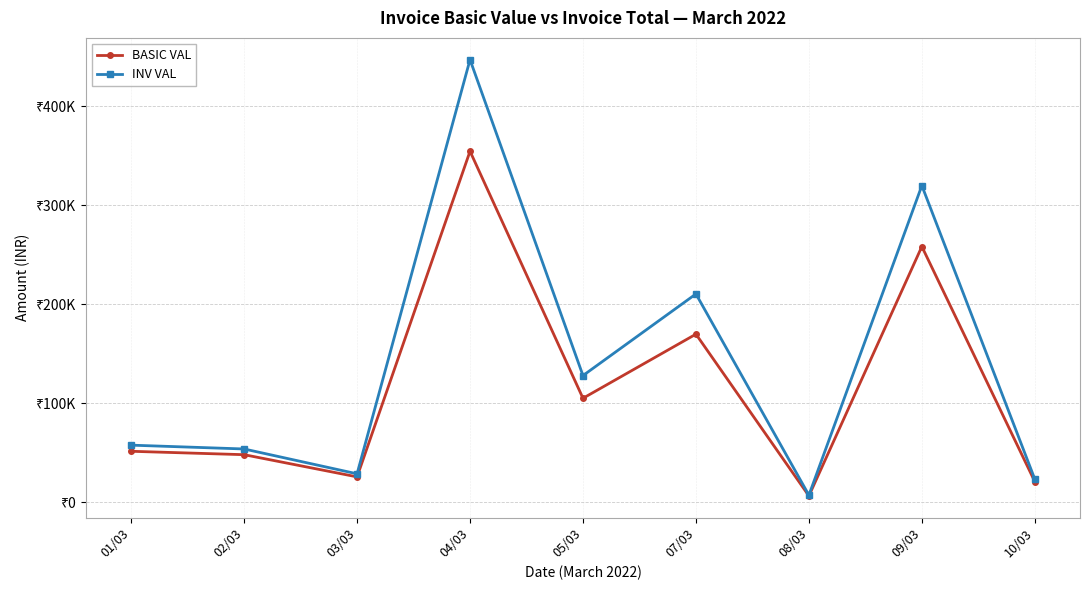

What are all the series names shown in the legend?

BASIC VAL, INV VAL